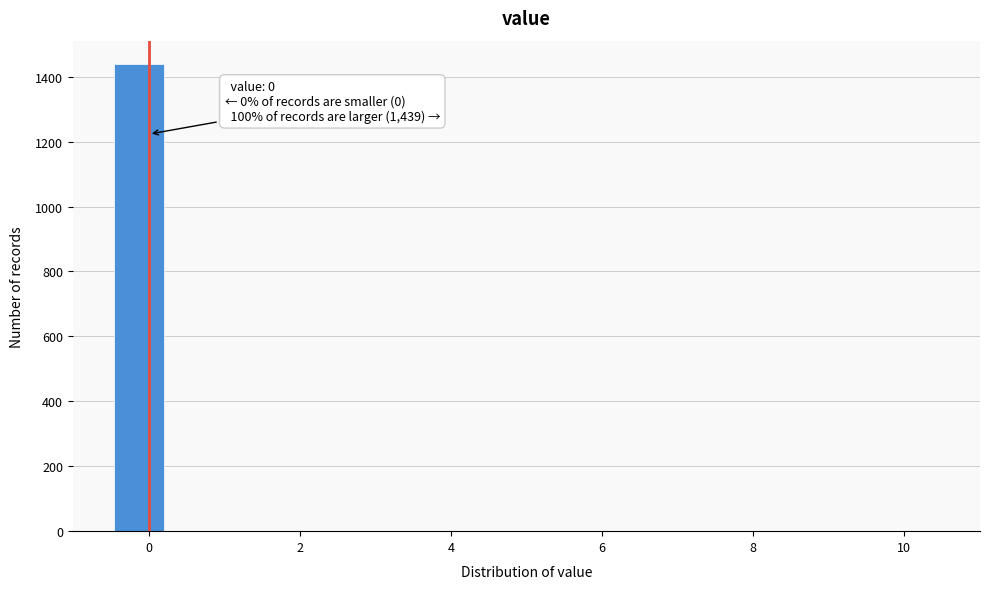

Read against the x-axis, roughly where is the centre of the tallest bar?

-0.2